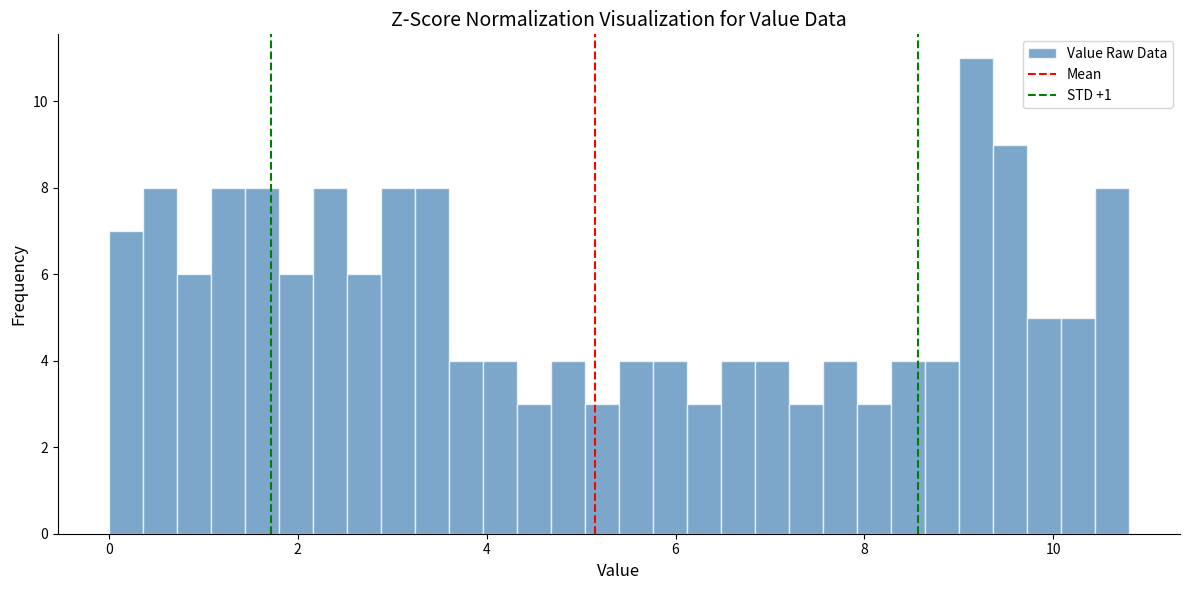

Read against the x-axis, roughly where is the centre of the tallest bar?

9.2